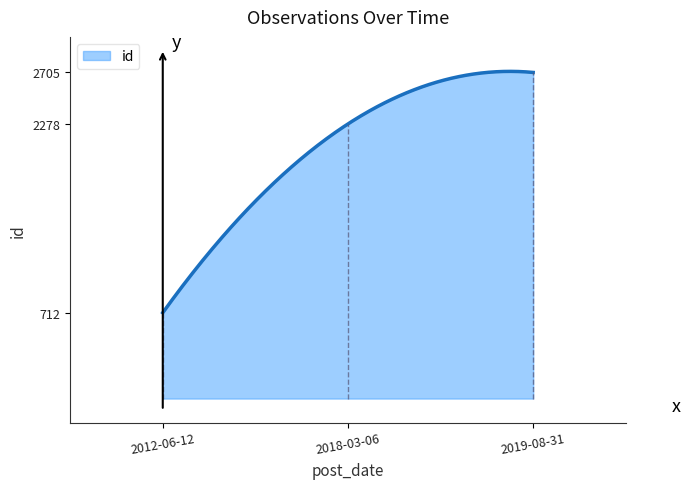

What is the difference between the maximum and minimum values?

2001.9